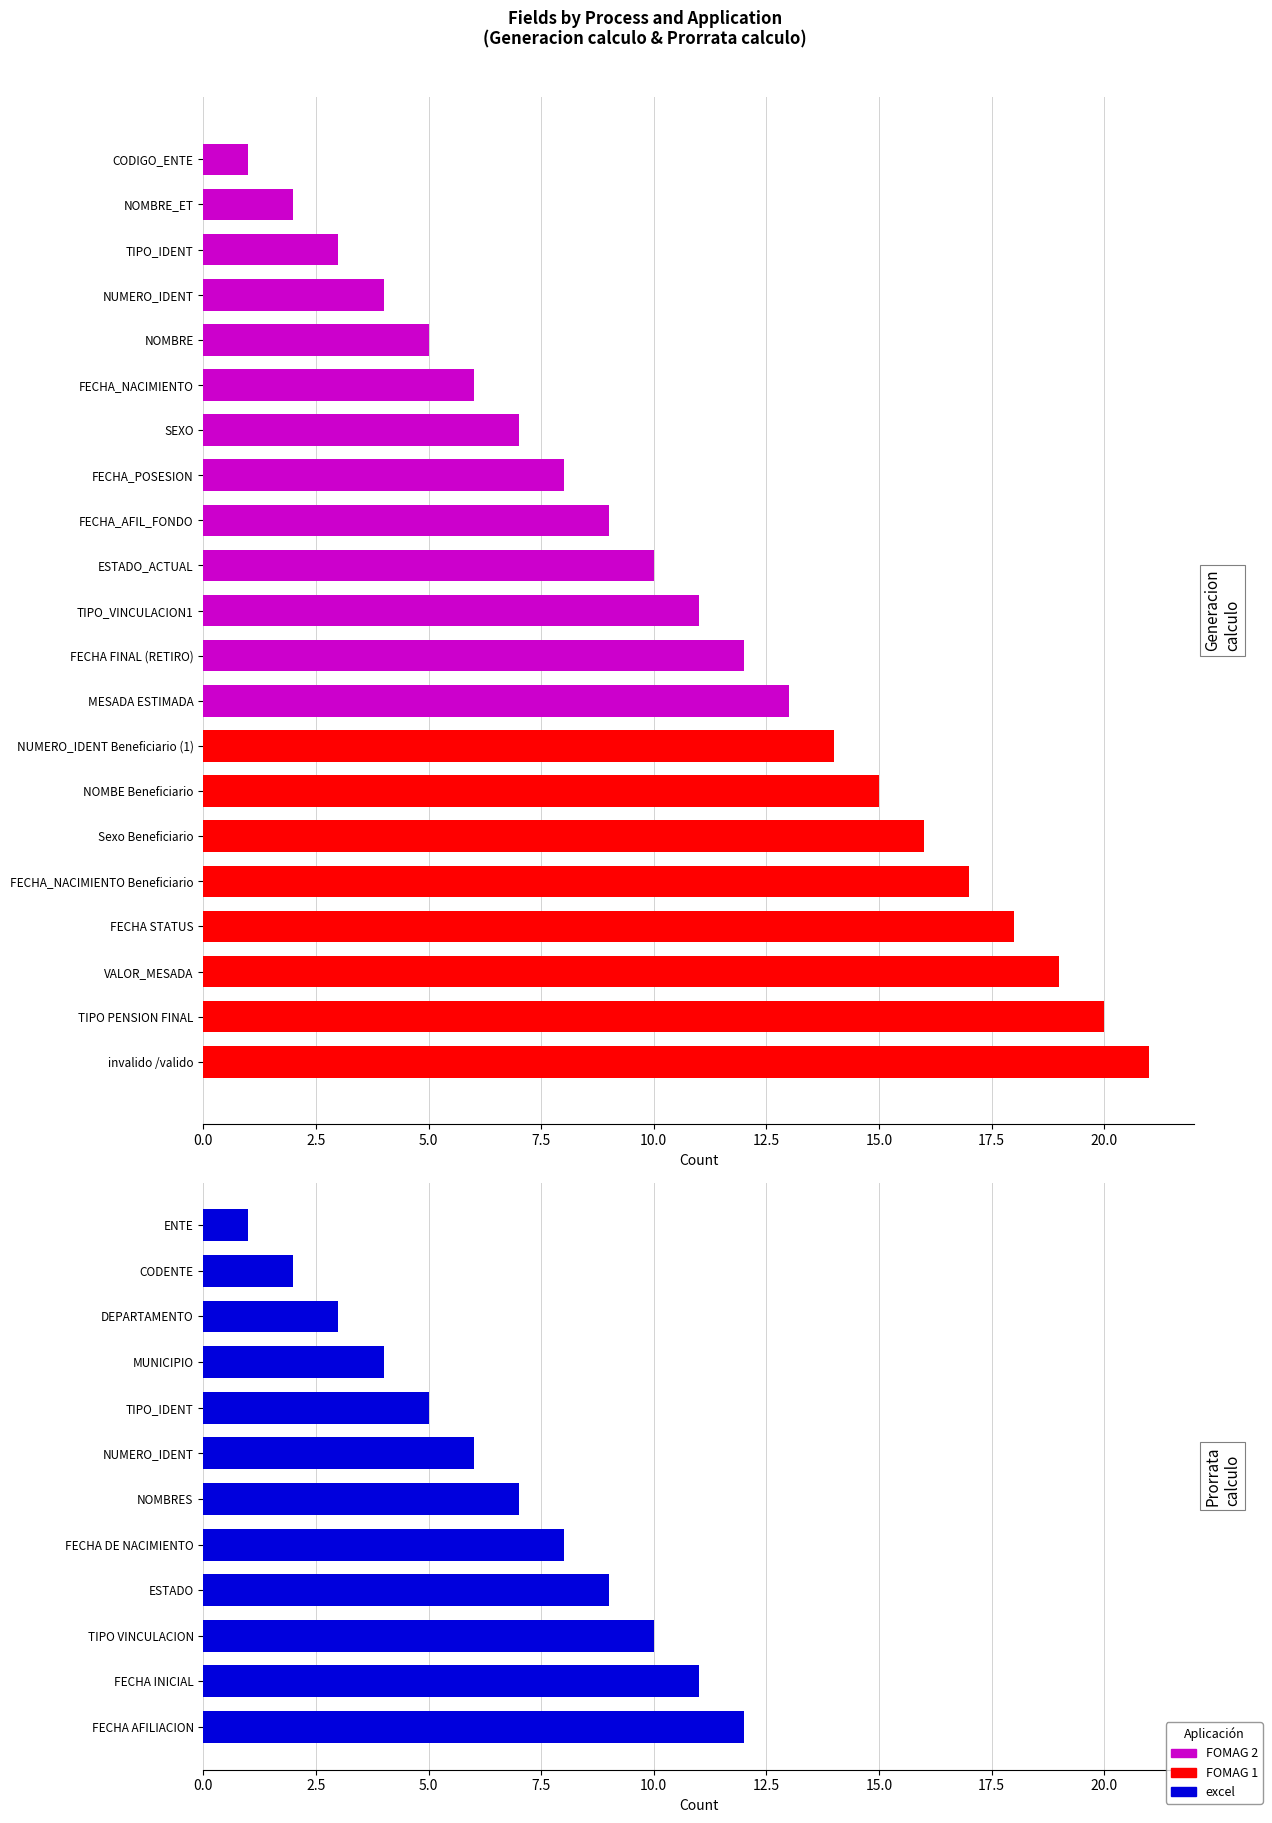

What position from the left is SEXO?

7